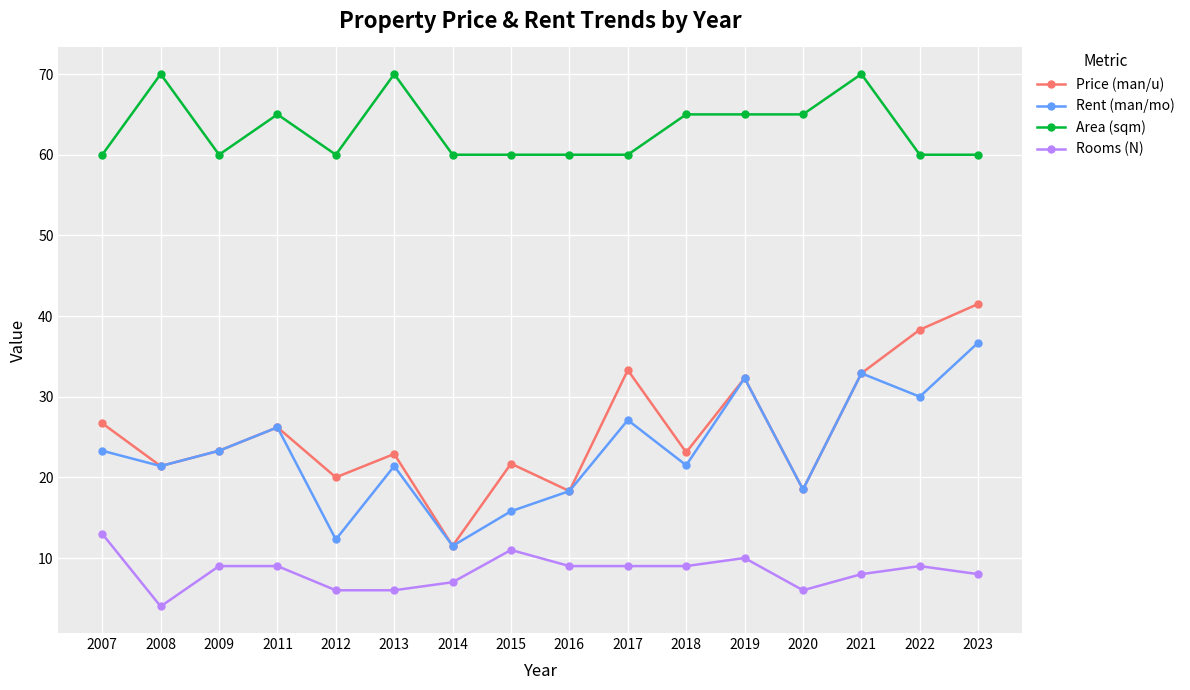

The Area (sqm) series shows 103.7 at 2007. True or false?

False